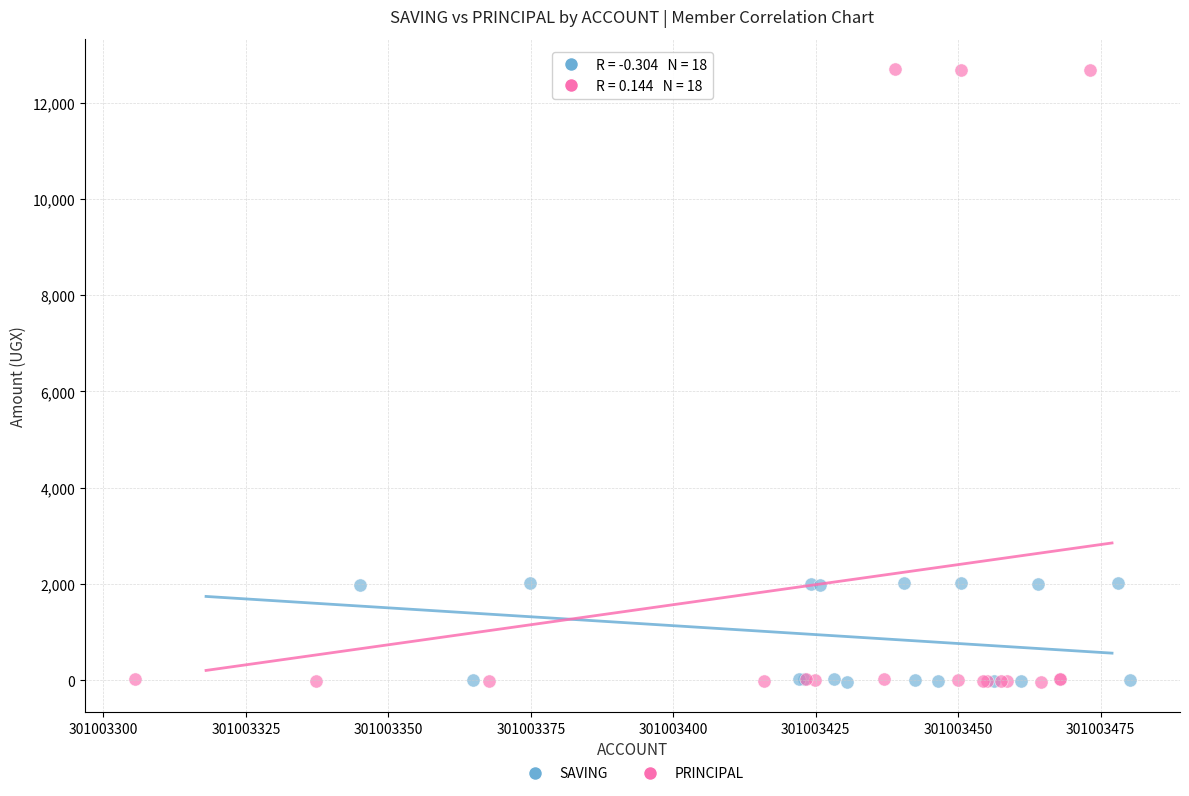

Which series reaches the maximum Y coordinate?

PRINCIPAL